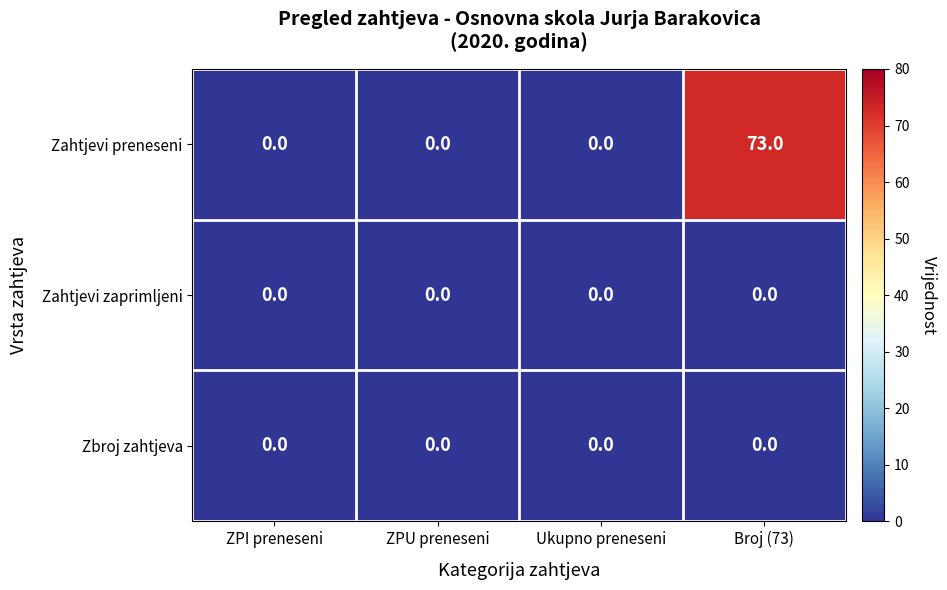

At how many categories does at least one series exceed 45?

1